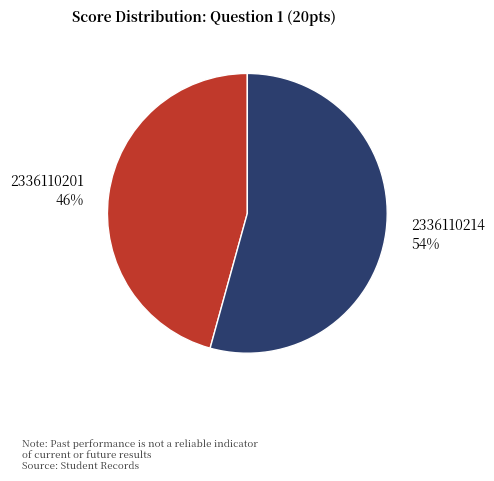

Is 2336110201 the majority of the pie?

No